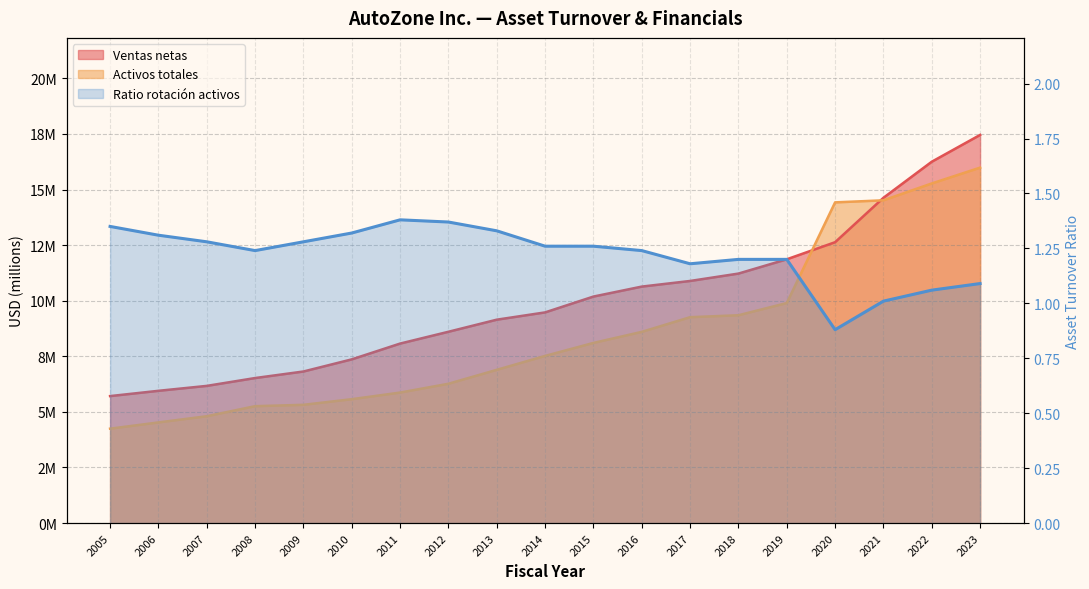

What are all the series names shown in the legend?

Ventas netas, Activos totales, Ratio rotación activos